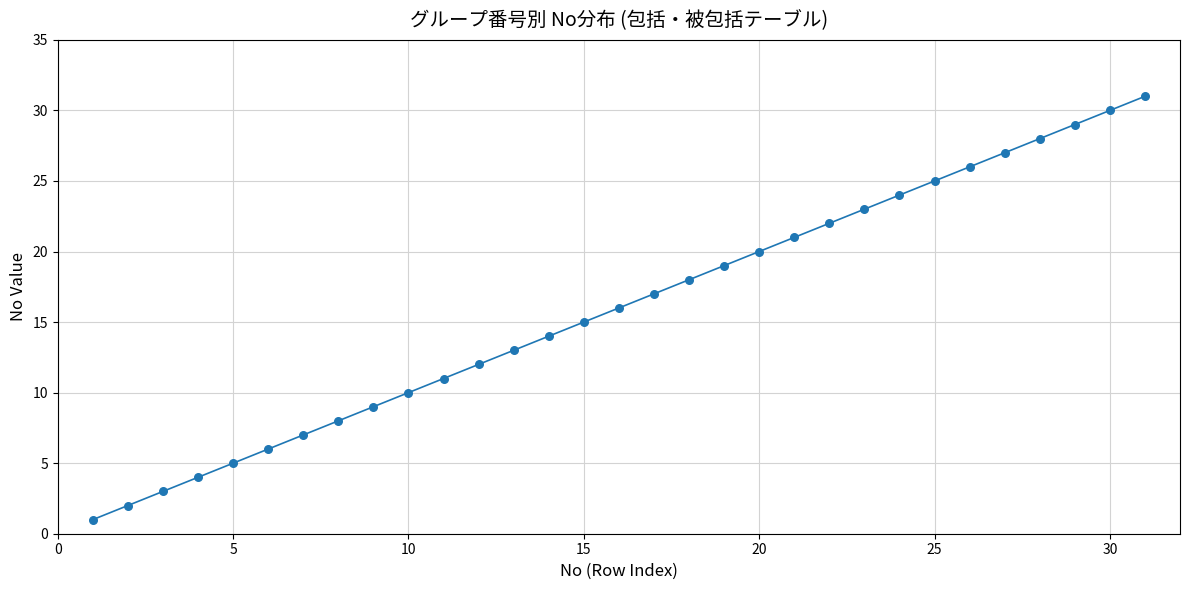

What is the maximum value shown in the chart?

31